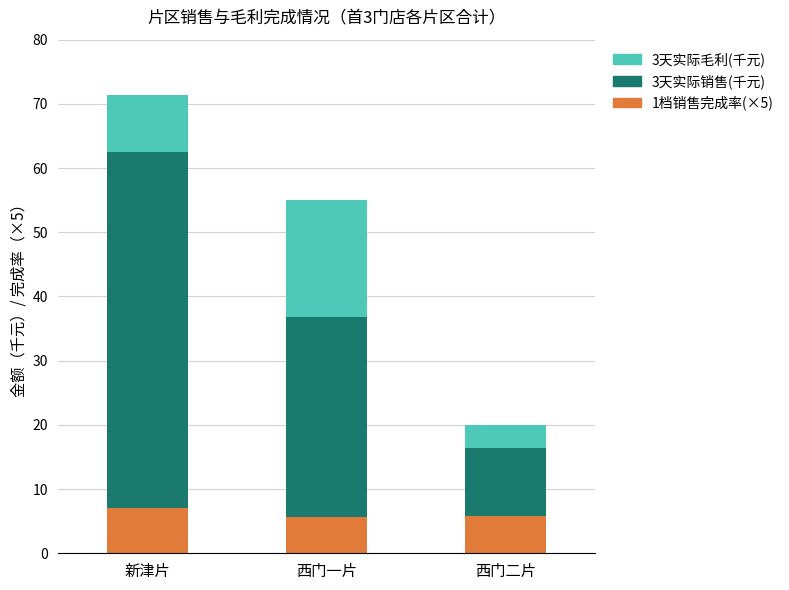

Where is 3天实际毛利(千元) nearest to the value 10?

新津片